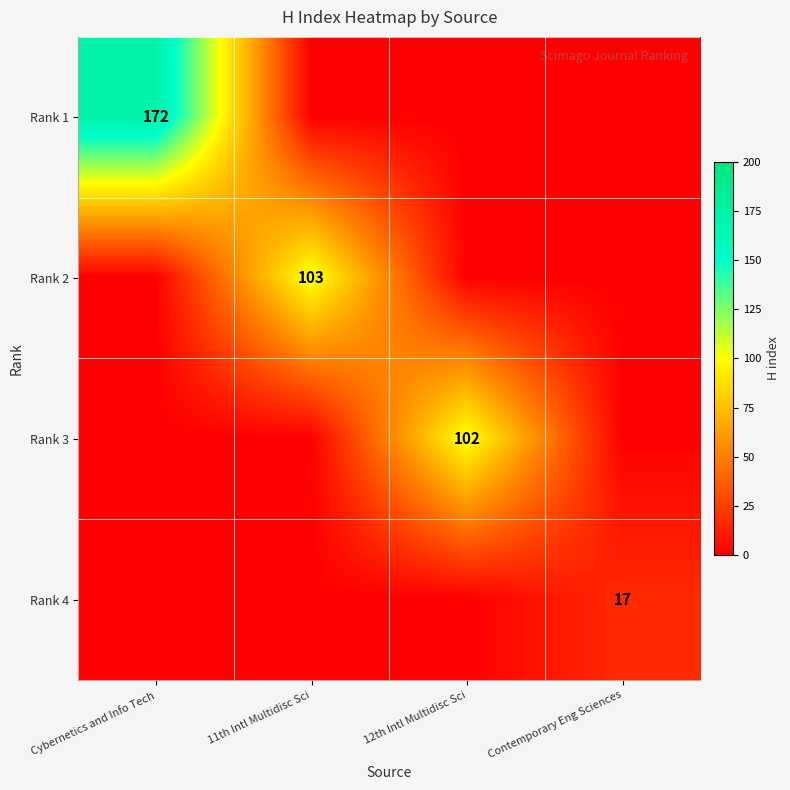

The Rank 4 series shows 17 at Contemporary Eng Sciences. True or false?

True